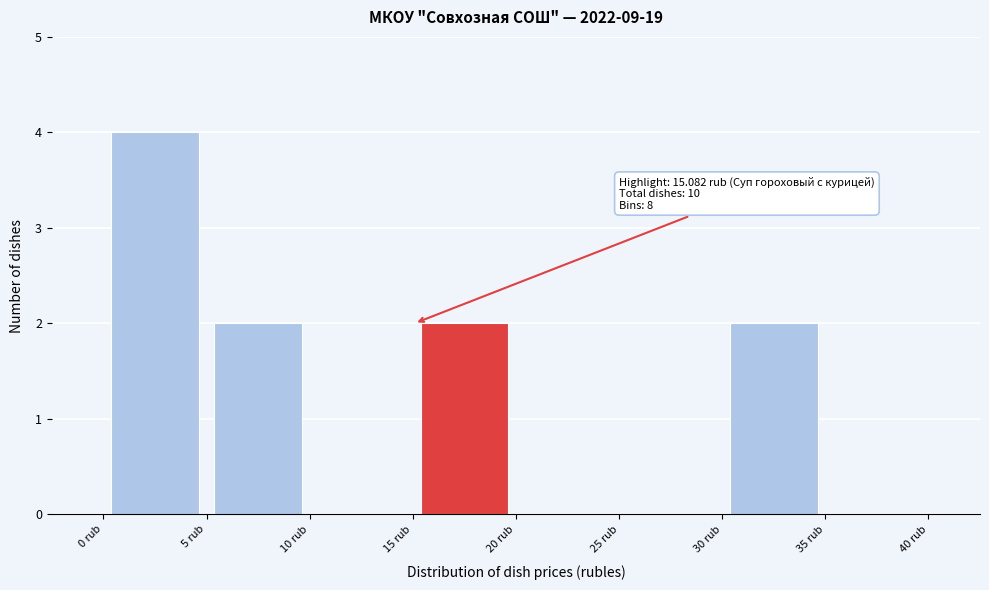

Over which range of the x-axis is the bar tallest?

0 to 5